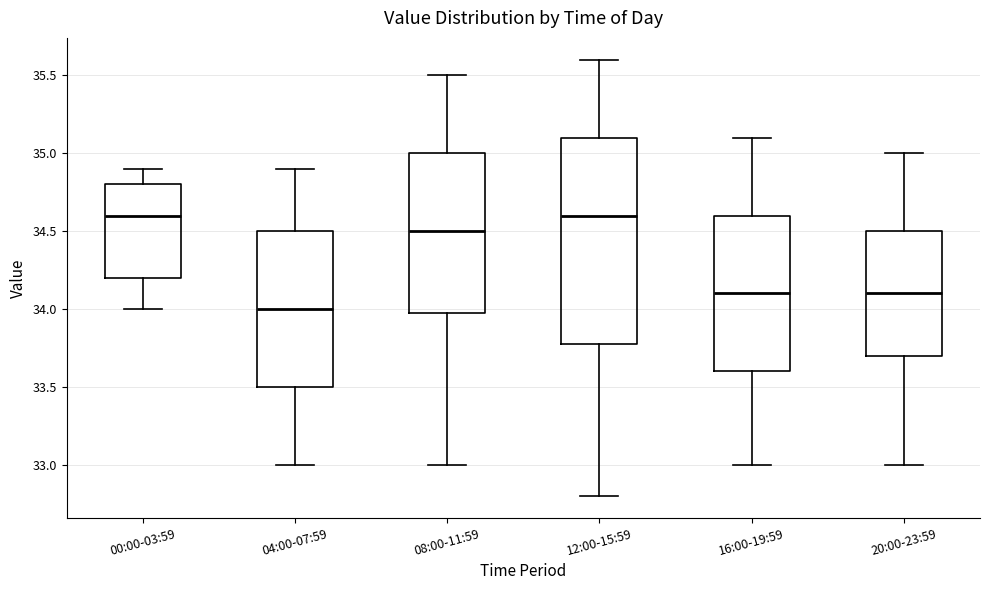

Reading left to right, transcribe this box plot: for each box, give where its median line is, the range the box spans, and where its two whiskers end, as read against the y-axis. The values are not printed on the chart, so give them approximately, as read against the axis.

00:00-03:59: median 34.6, box 34.2 to 34.8, whiskers 34.0 to 34.9
04:00-07:59: median 34.0, box 33.5 to 34.5, whiskers 33.0 to 34.9
08:00-11:59: median 34.5, box 34.0 to 35.0, whiskers 33.0 to 35.5
12:00-15:59: median 34.6, box 33.8 to 35.1, whiskers 32.8 to 35.6
16:00-19:59: median 34.1, box 33.6 to 34.6, whiskers 33.0 to 35.1
20:00-23:59: median 34.1, box 33.7 to 34.5, whiskers 33.0 to 35.0